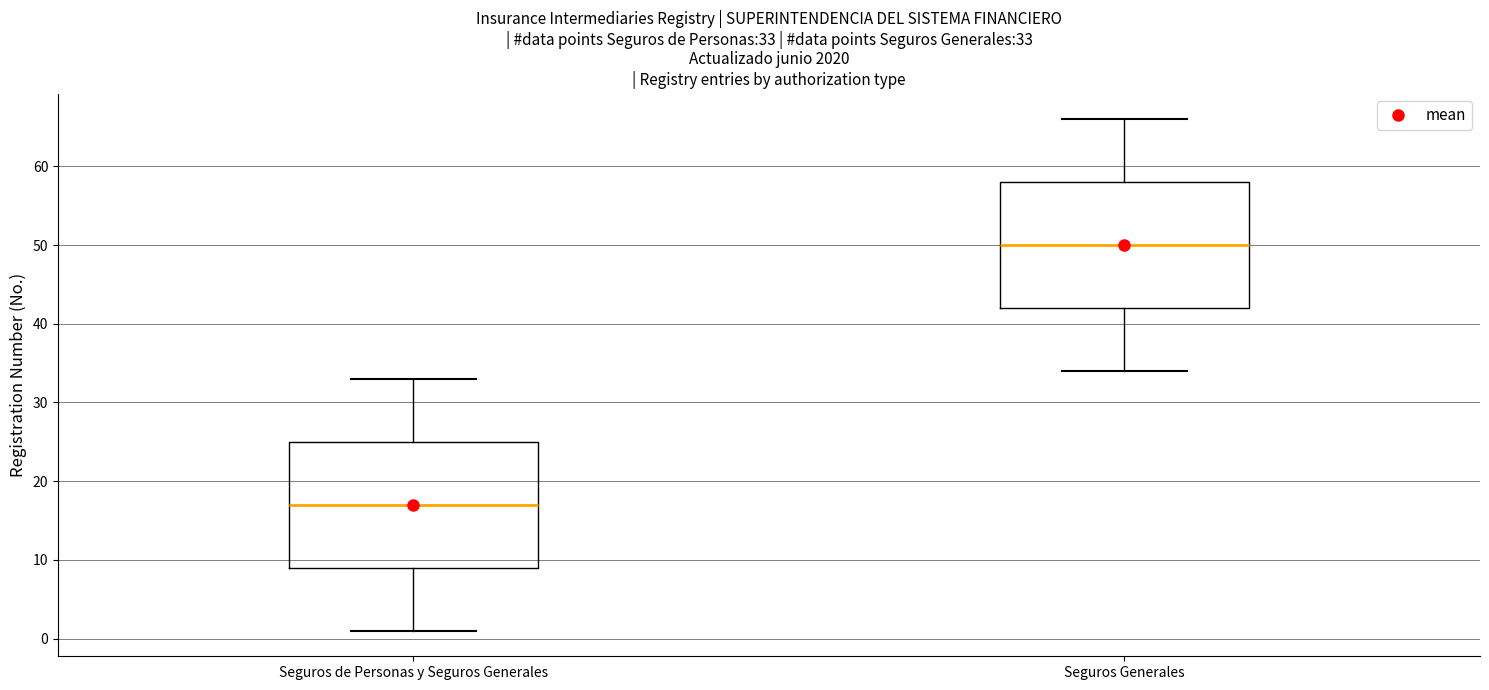

Which box's median line is the highest?

Seguros Generales